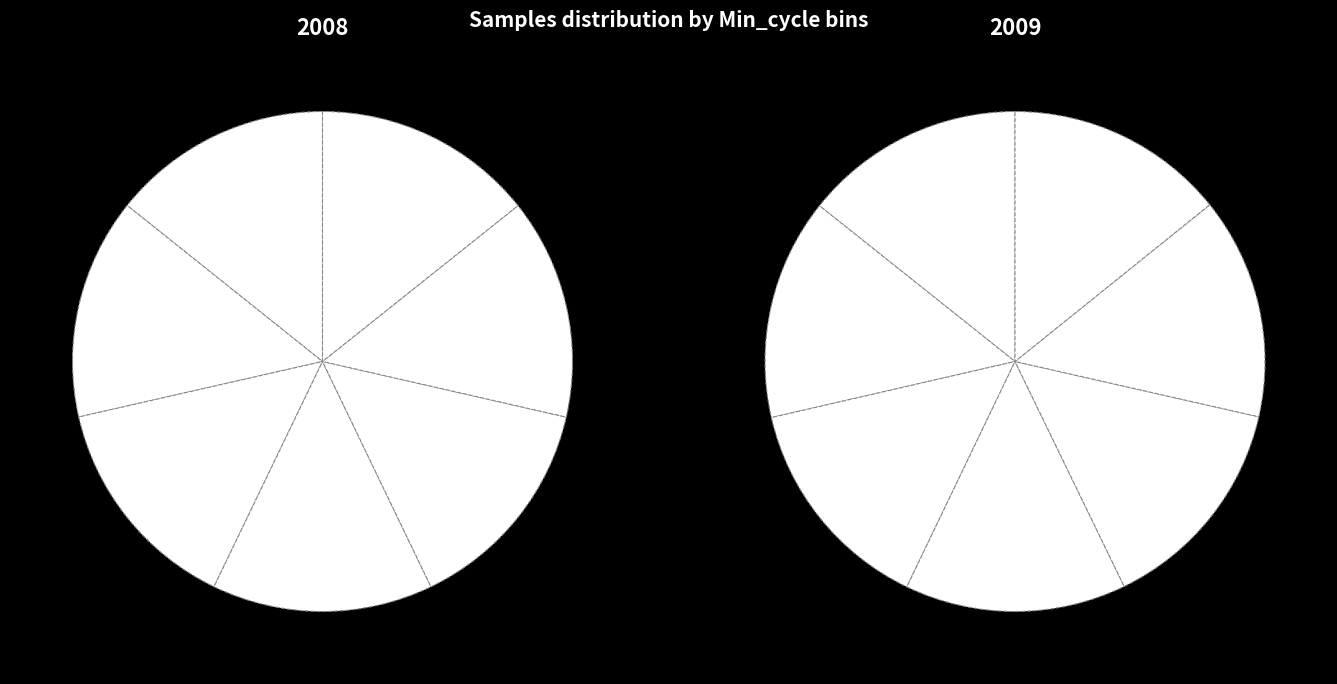

Approximately how many times larger is the value at 27 compared to 28?

1.0